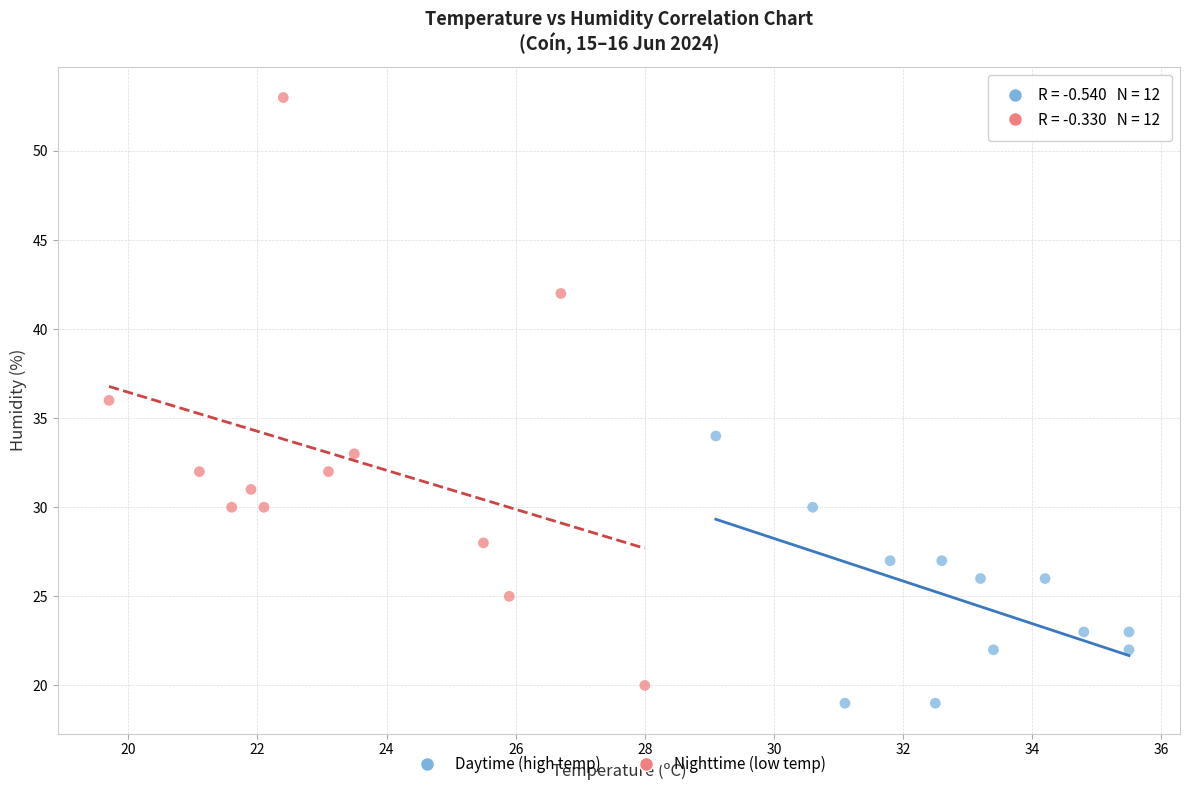

Which series contains the highest Y value?

Nighttime (low temp)